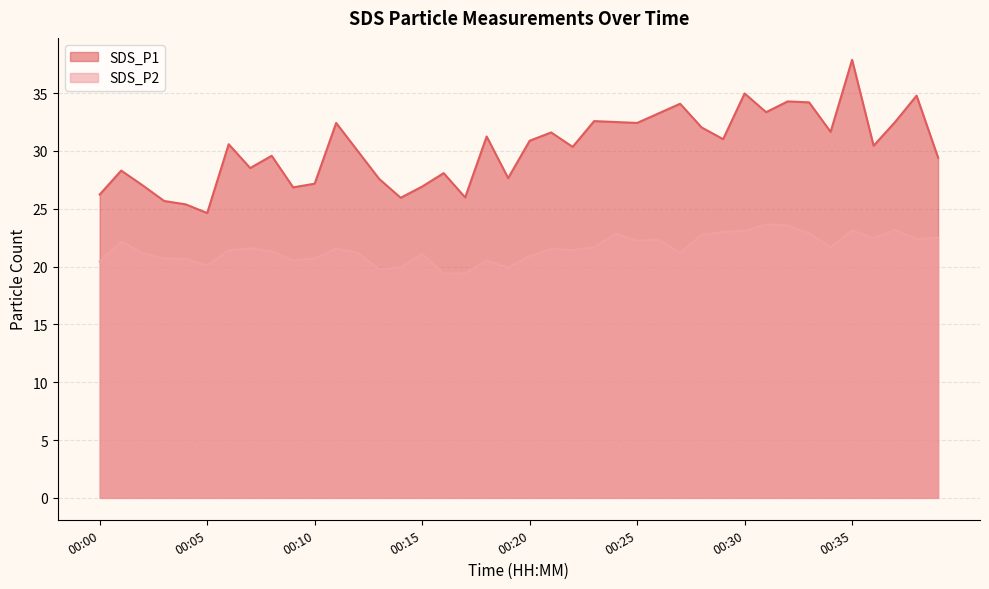

What is the sum of the SDS_P1 values at 00:24 and 00:16?

60.6